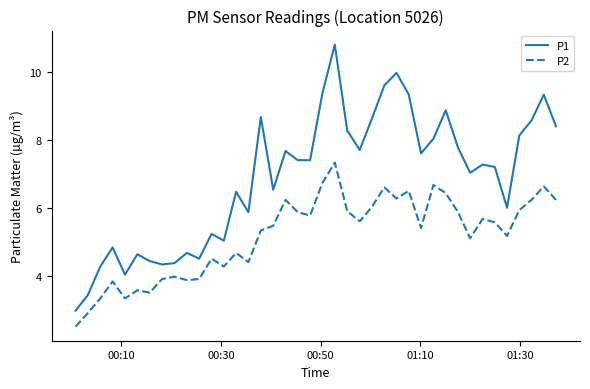

Rank the series by their maximum value, from lowest to highest.

P2, P1